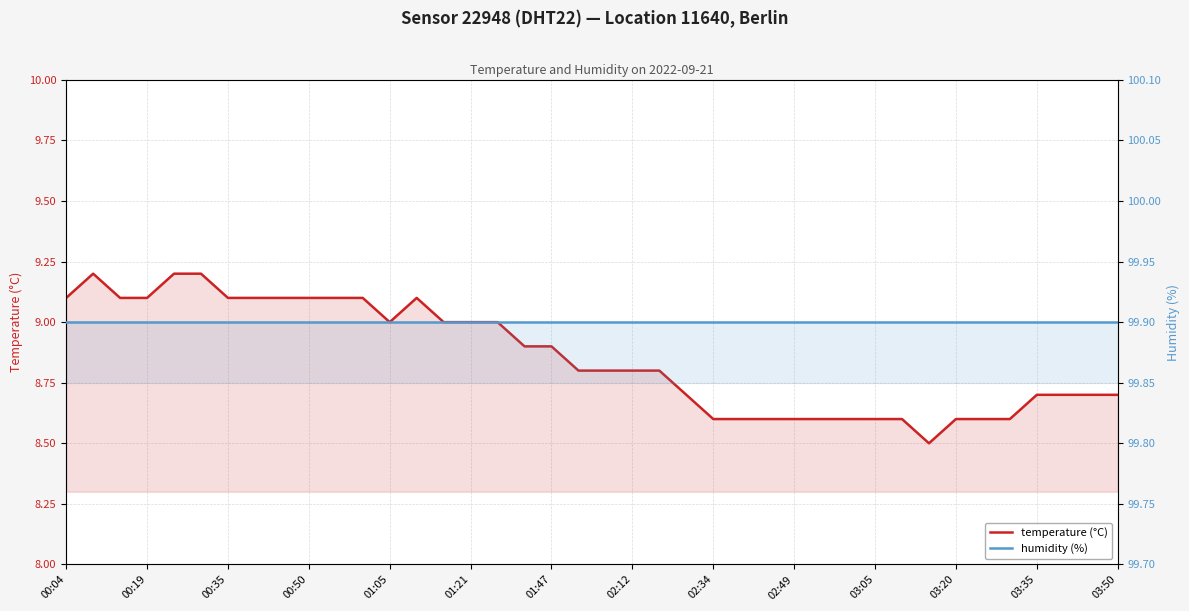

List the series in order of their peak value, lowest first.

temperature (°C), humidity (%)